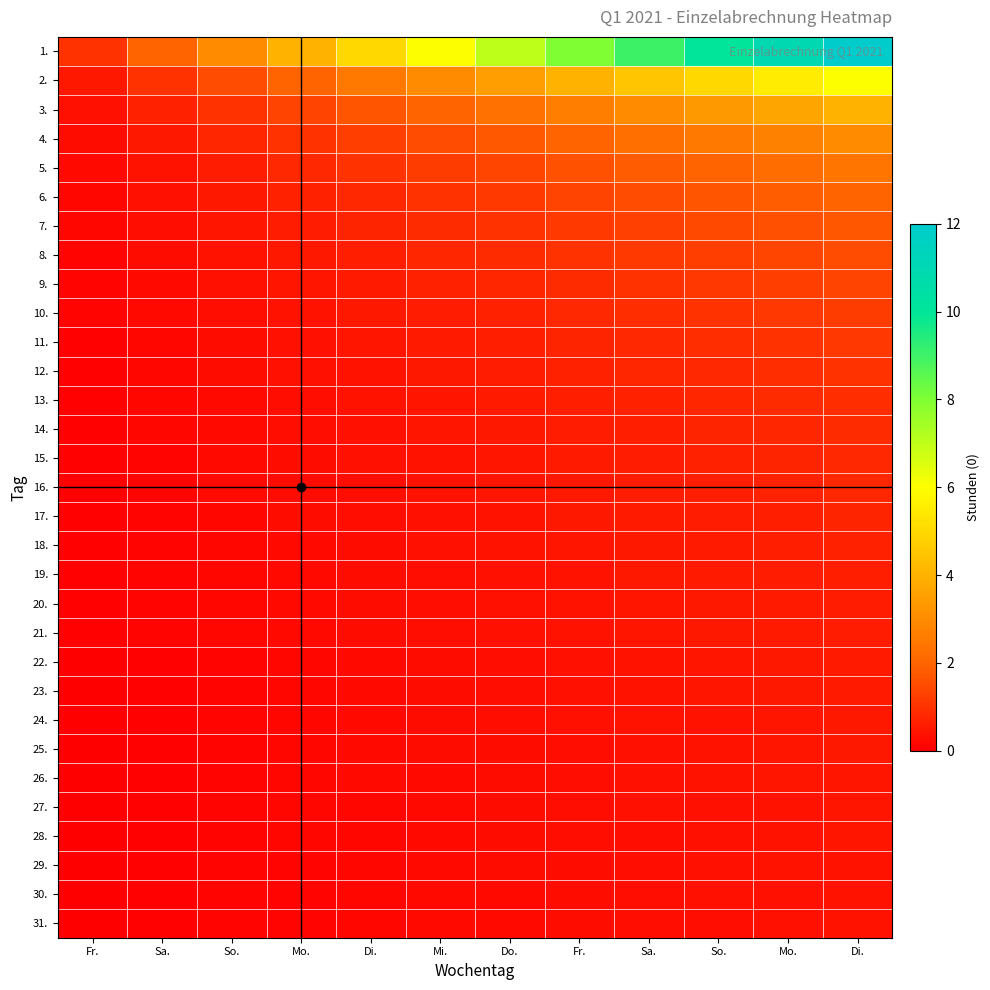

List the series in order of their peak value, highest first.

1., 2., 3., 4., 5., 6., 7., 8., 9., 10., 11., 12., 13., 14., 15., 16., 17., 18., 19., 20., 21., 22., 23., 24., 25., 26., 27., 28., 29., 30., 31.